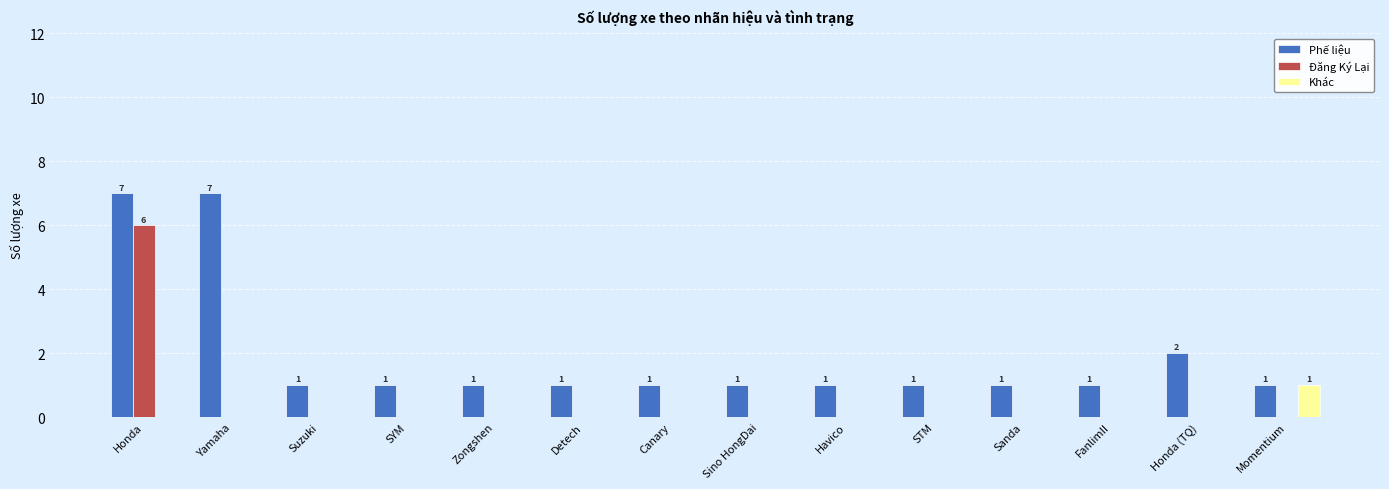

How many distinct data groups are displayed?

3